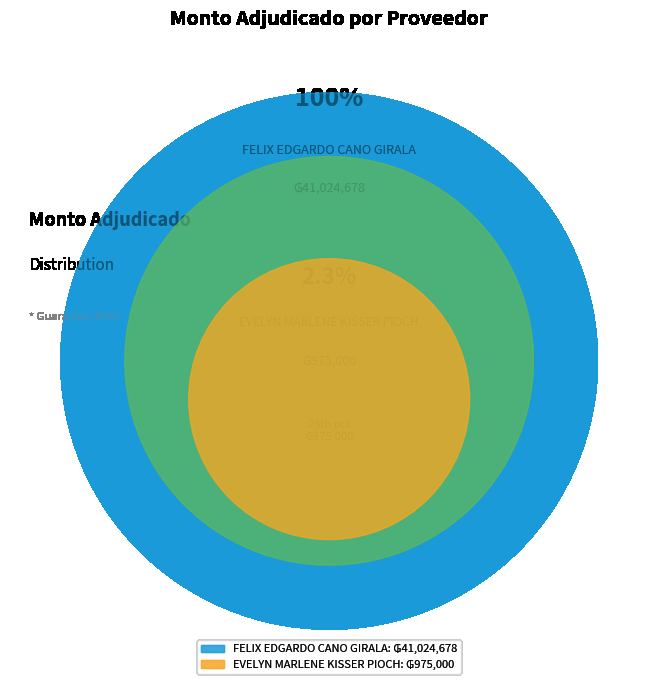

What is the smallest slice in the pie chart?

EVELYN MARLENE KISSER PIOCH